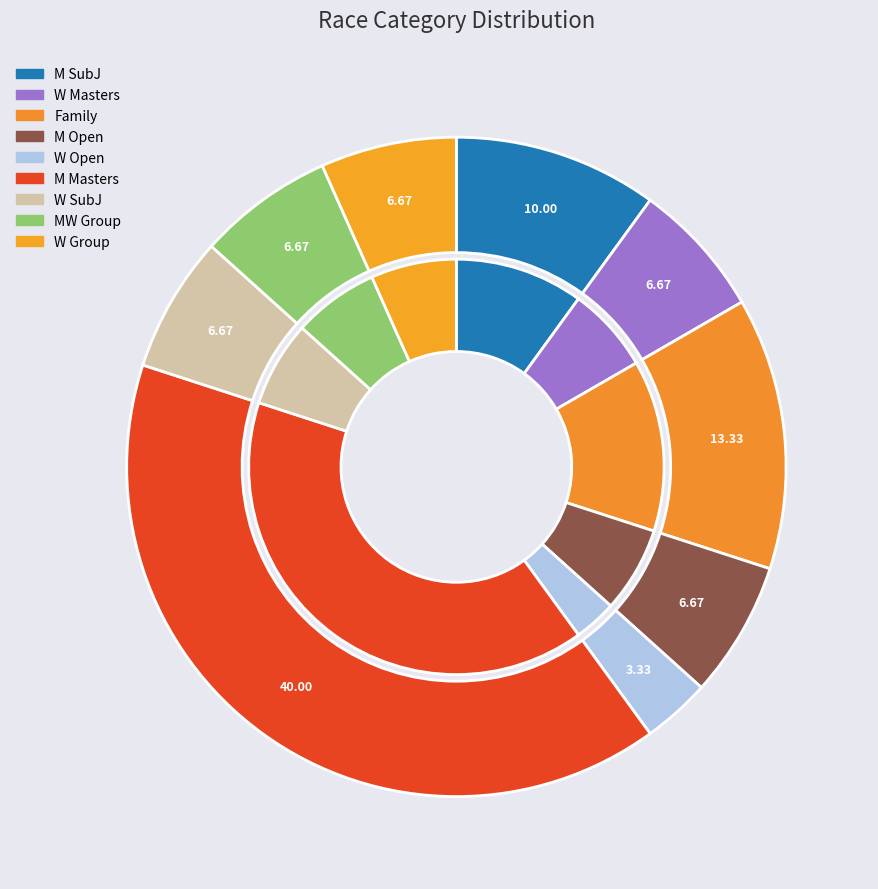

To the nearest percent, what is the difference between the largest and smallest slice percentages?

37%